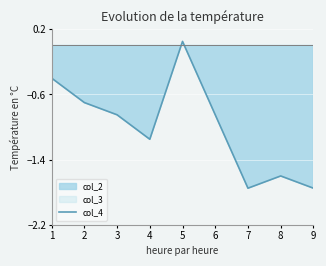

How many values are below zero?

8